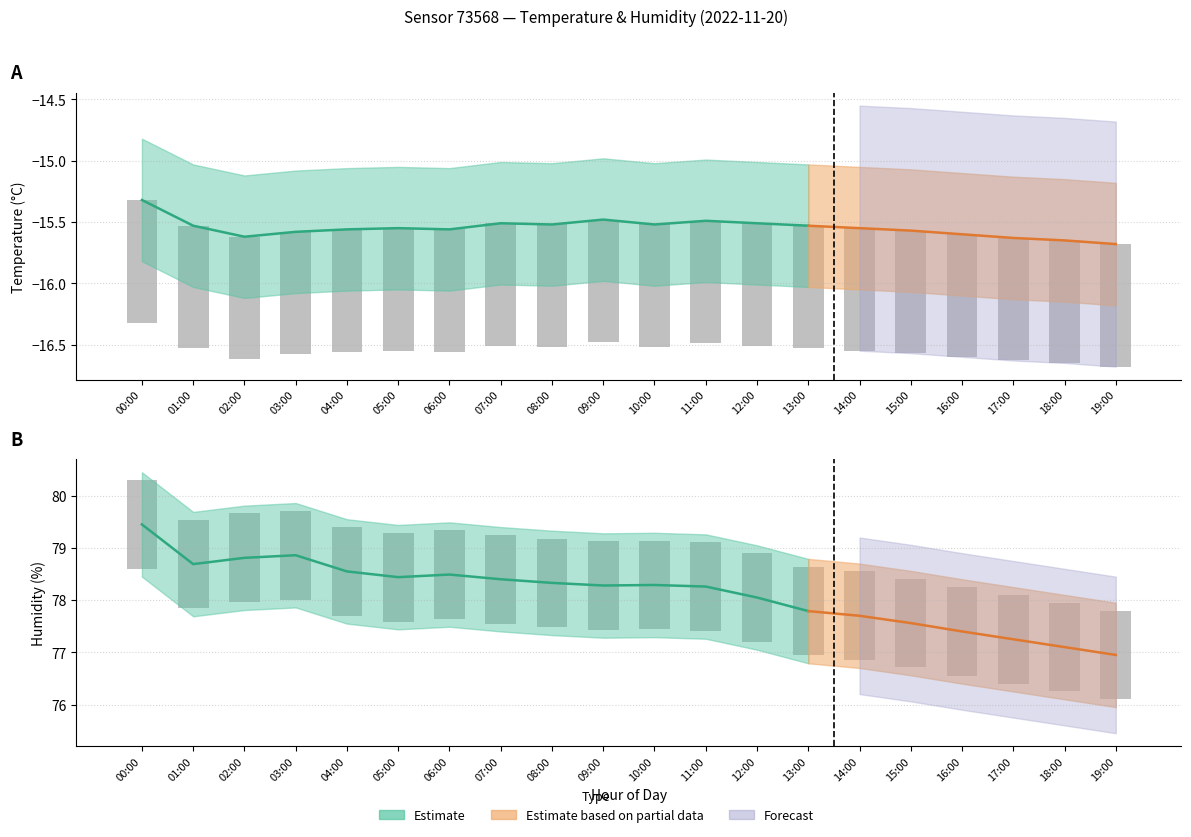

Rank the categories by temperature value from lowest to highest.

19:00, 18:00, 17:00, 02:00, 16:00, 03:00, 15:00, 04:00, 06:00, 05:00, 14:00, 01:00, 13:00, 08:00, 10:00, 07:00, 12:00, 11:00, 09:00, 00:00